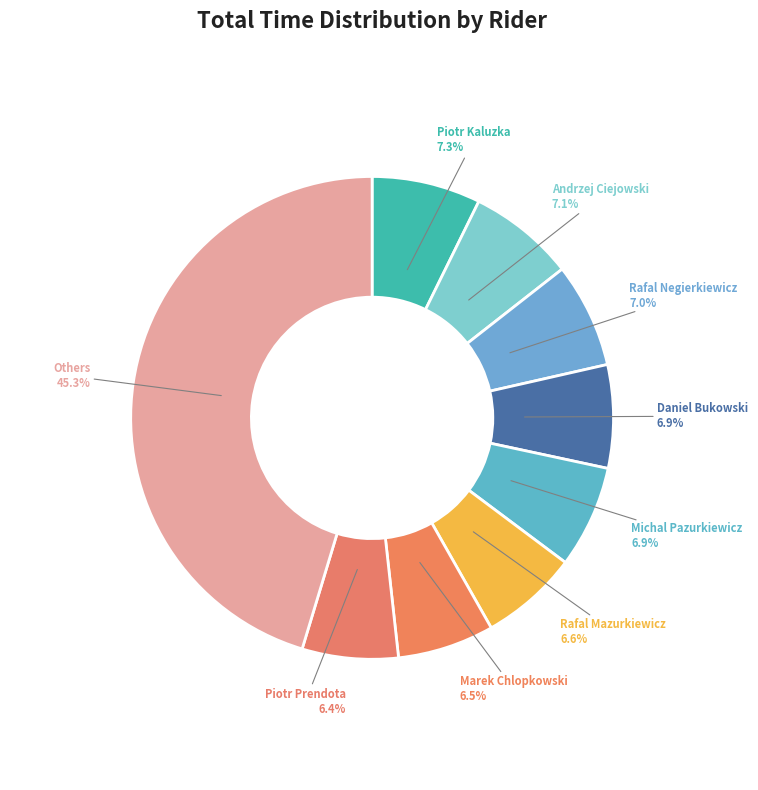

How many segments does this pie chart have?

9